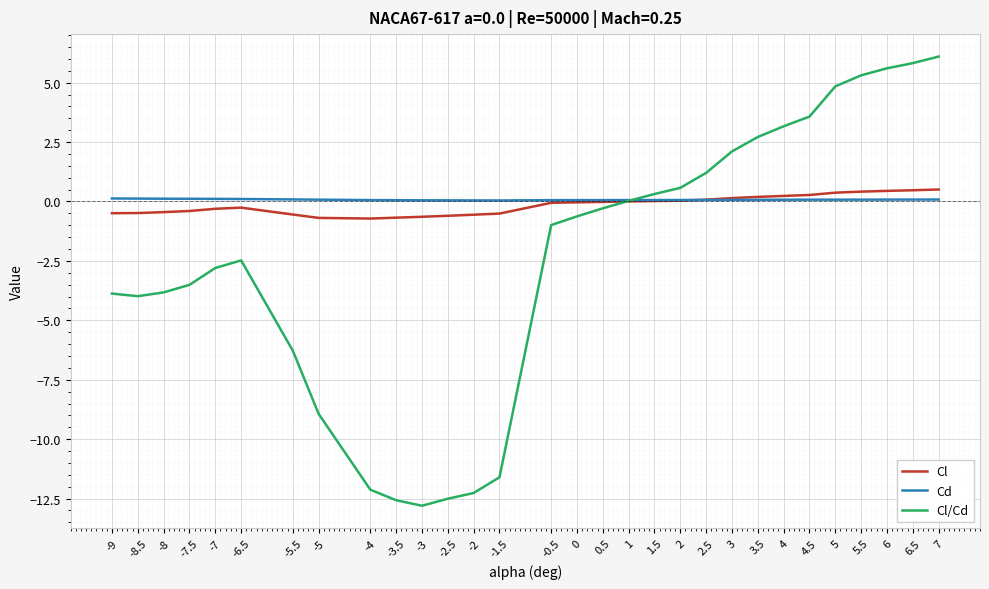

Which series changed the most between -7.5 and 0.5?

Cl/Cd